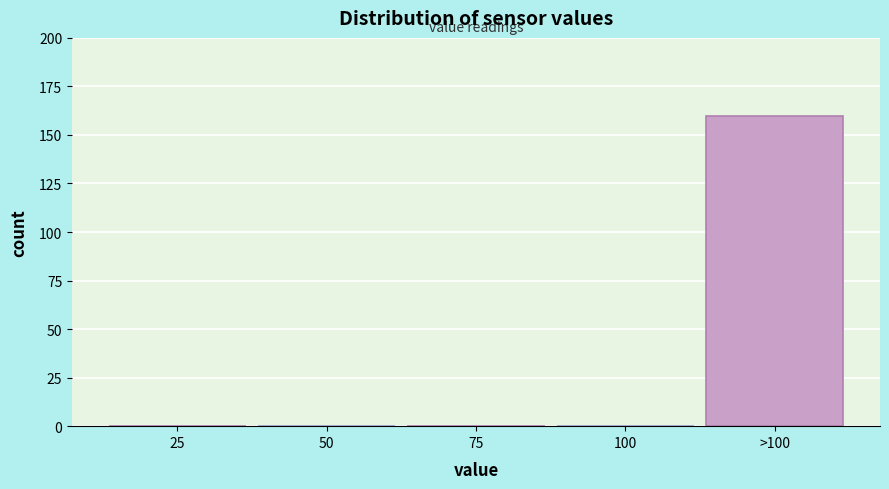

Reading left to right, transcribe all the data shown in this chart.

25=0	50=0	75=0	100=0	>100=160